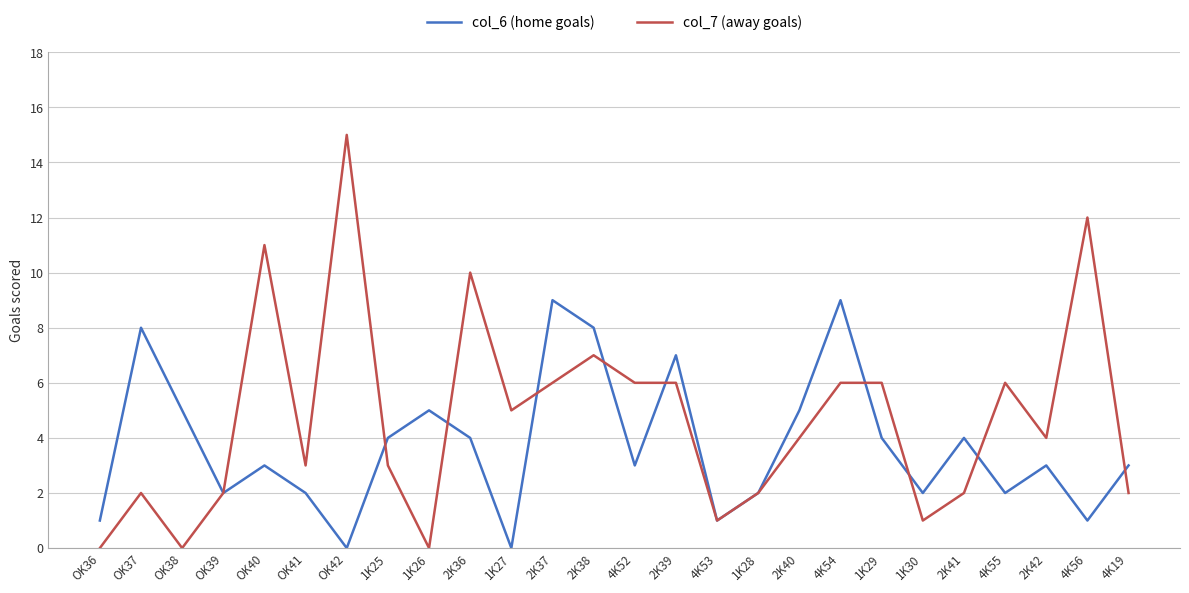

Which series has the largest total across all categories?

col_7 (away goals)